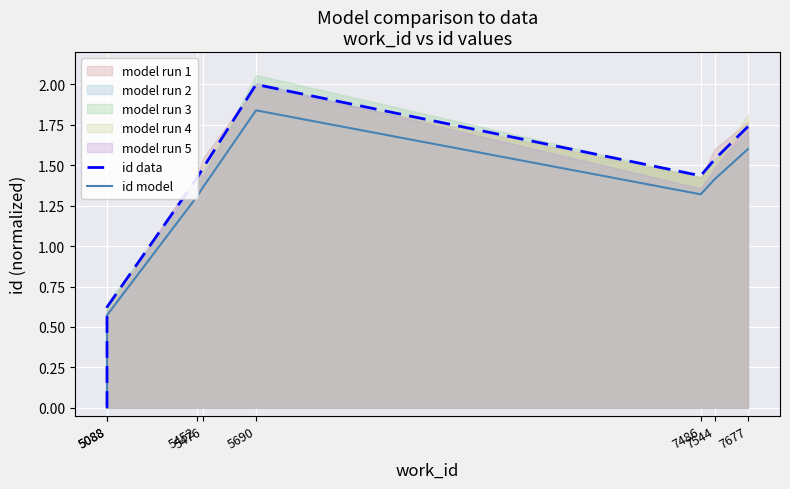

What is the difference between the second highest and second lowest values in the id model series?

1.0